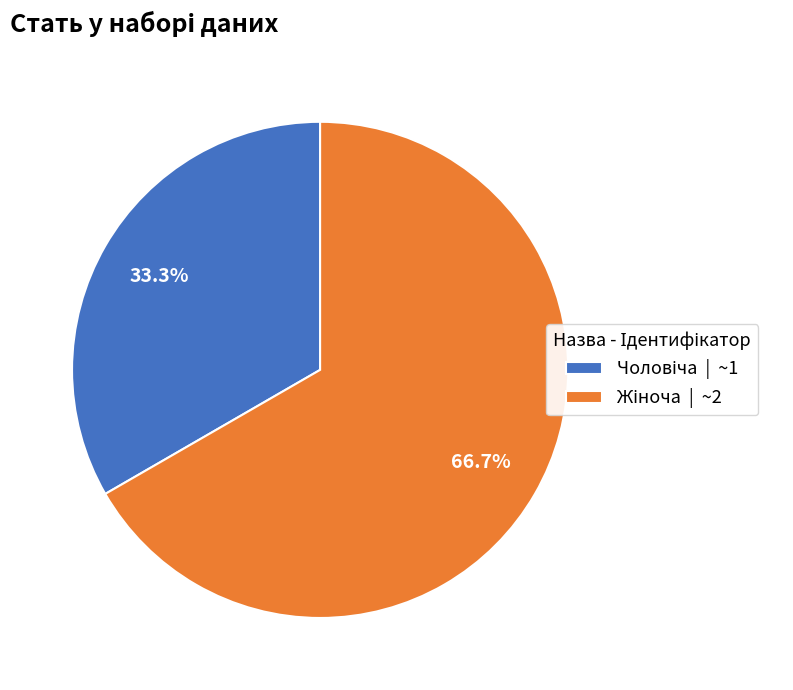

Is there any slice that represents more than half of the pie?

Yes